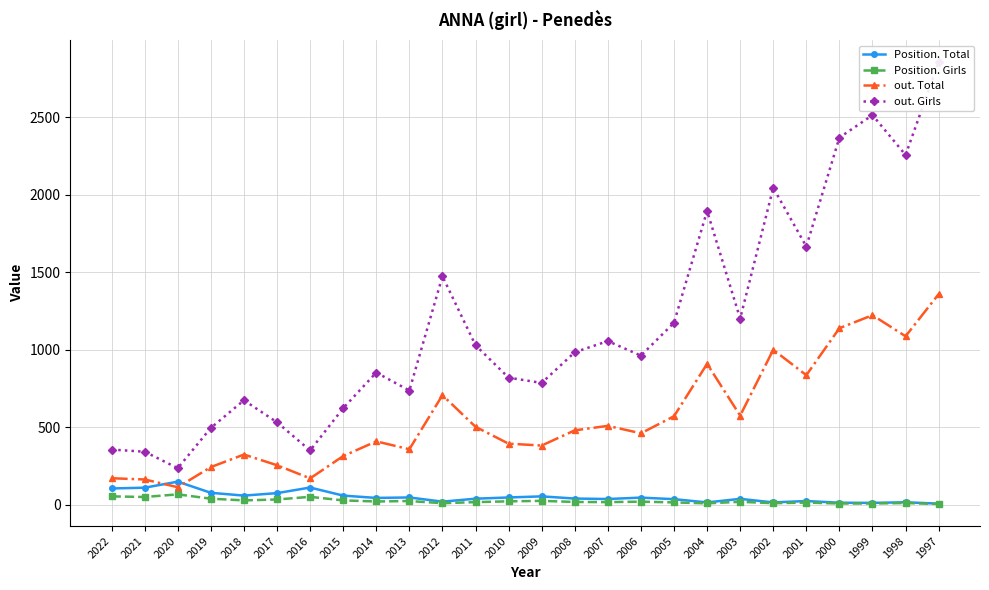

Which label corresponds to the largest value in the chart?

1997